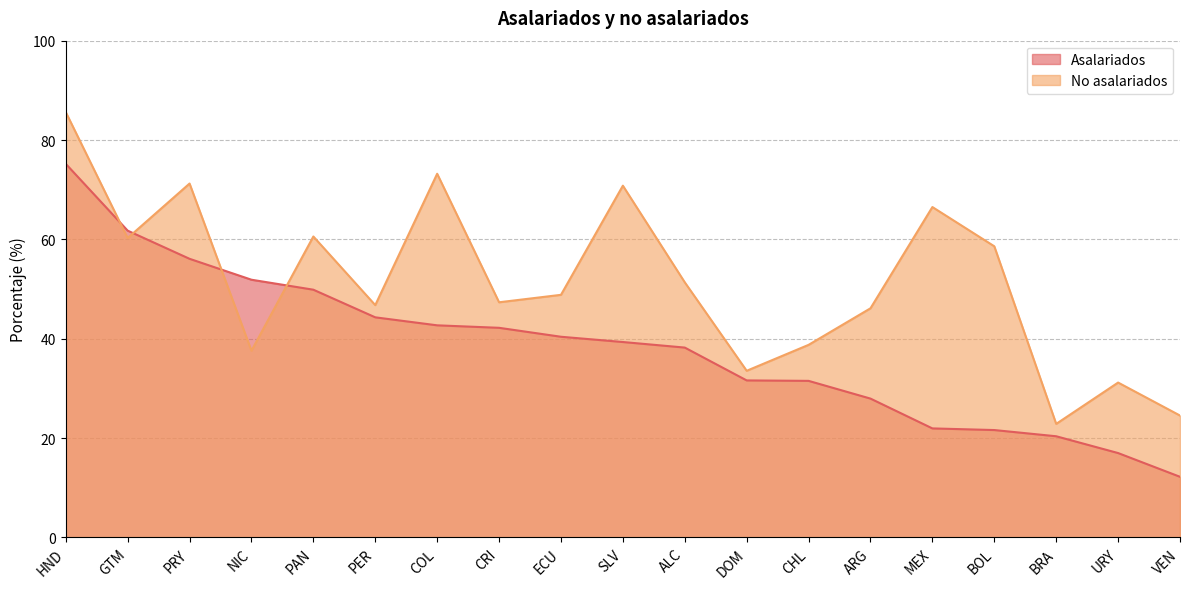

Read the No asalariados value at VEN.

24.5